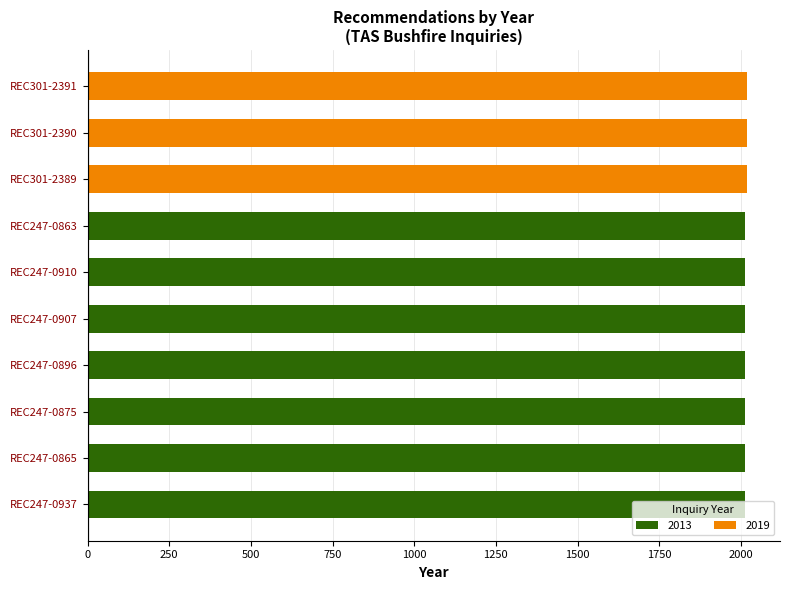

The 2013 series shows 3498 at REC247-0865. True or false?

False